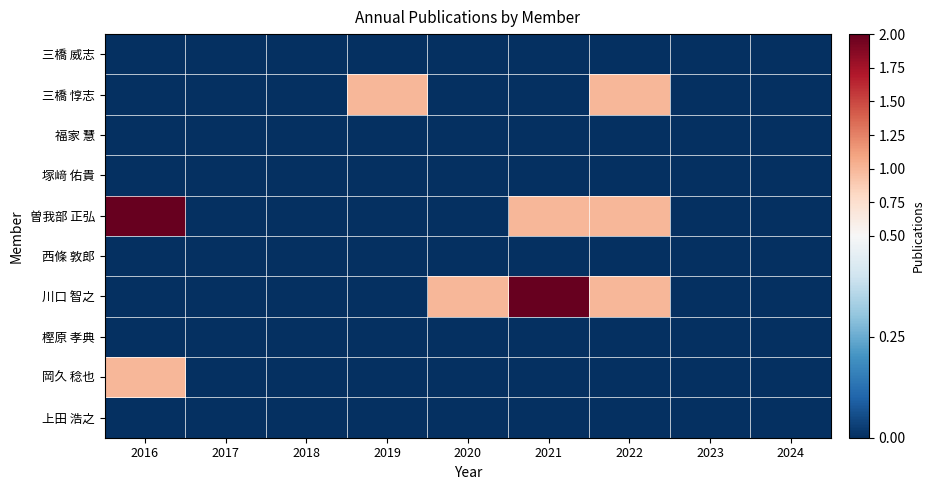

Reading left to right, what are all the values shown in this chart?

上田 浩之: 2016=0	2017=0	2018=0	2019=0	2020=0	2021=0	2022=0	2023=0	2024=0
岡久 稔也: 2016=1	2017=0	2018=0	2019=0	2020=0	2021=0	2022=0	2023=0	2024=0
樫原 孝典: 2016=0	2017=0	2018=0	2019=0	2020=0	2021=0	2022=0	2023=0	2024=0
川口 智之: 2016=0	2017=0	2018=0	2019=0	2020=1	2021=2	2022=1	2023=0	2024=0
西條 敦郎: 2016=0	2017=0	2018=0	2019=0	2020=0	2021=0	2022=0	2023=0	2024=0
曽我部 正弘: 2016=2	2017=0	2018=0	2019=0	2020=0	2021=1	2022=1	2023=0	2024=0
塚﨑 佑貴: 2016=0	2017=0	2018=0	2019=0	2020=0	2021=0	2022=0	2023=0	2024=0
福家 慧: 2016=0	2017=0	2018=0	2019=0	2020=0	2021=0	2022=0	2023=0	2024=0
三橋 惇志: 2016=0	2017=0	2018=0	2019=1	2020=0	2021=0	2022=1	2023=0	2024=0
三橋 威志: 2016=0	2017=0	2018=0	2019=0	2020=0	2021=0	2022=0	2023=0	2024=0